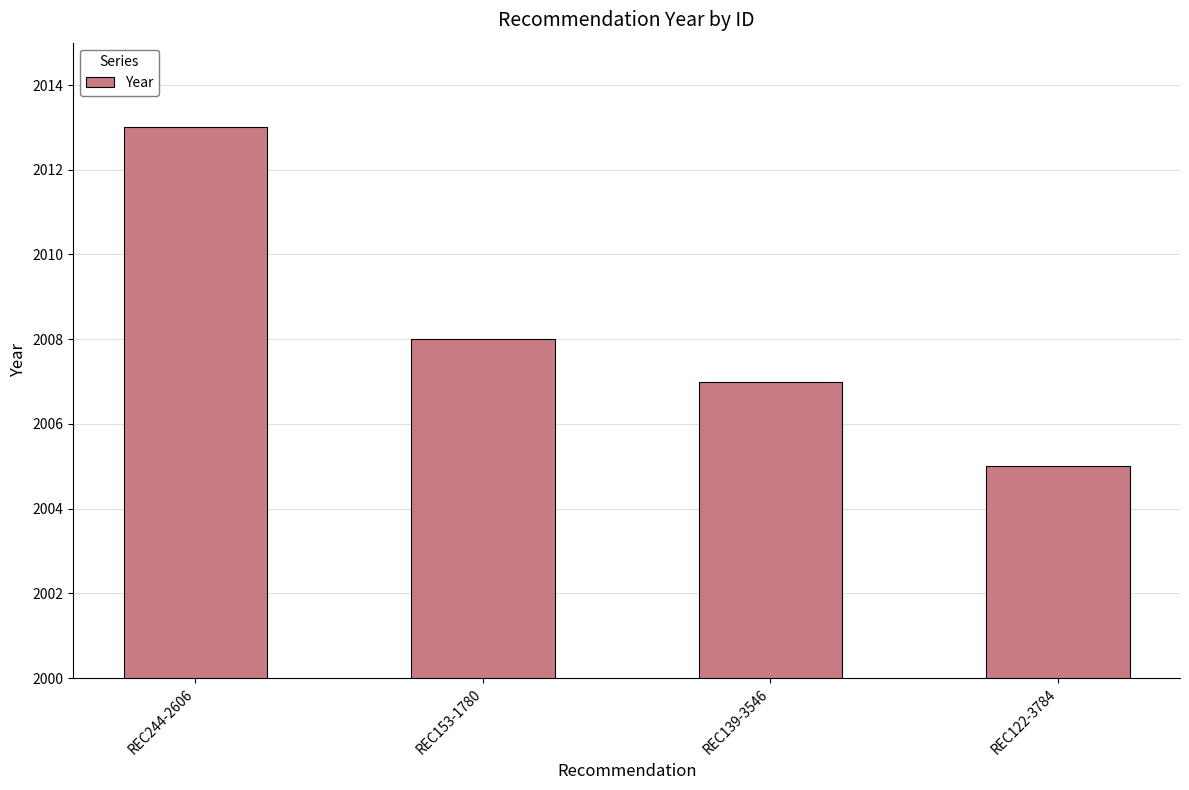

List the labels in order of value, smallest first.

REC122-3784, REC139-3546, REC153-1780, REC244-2606